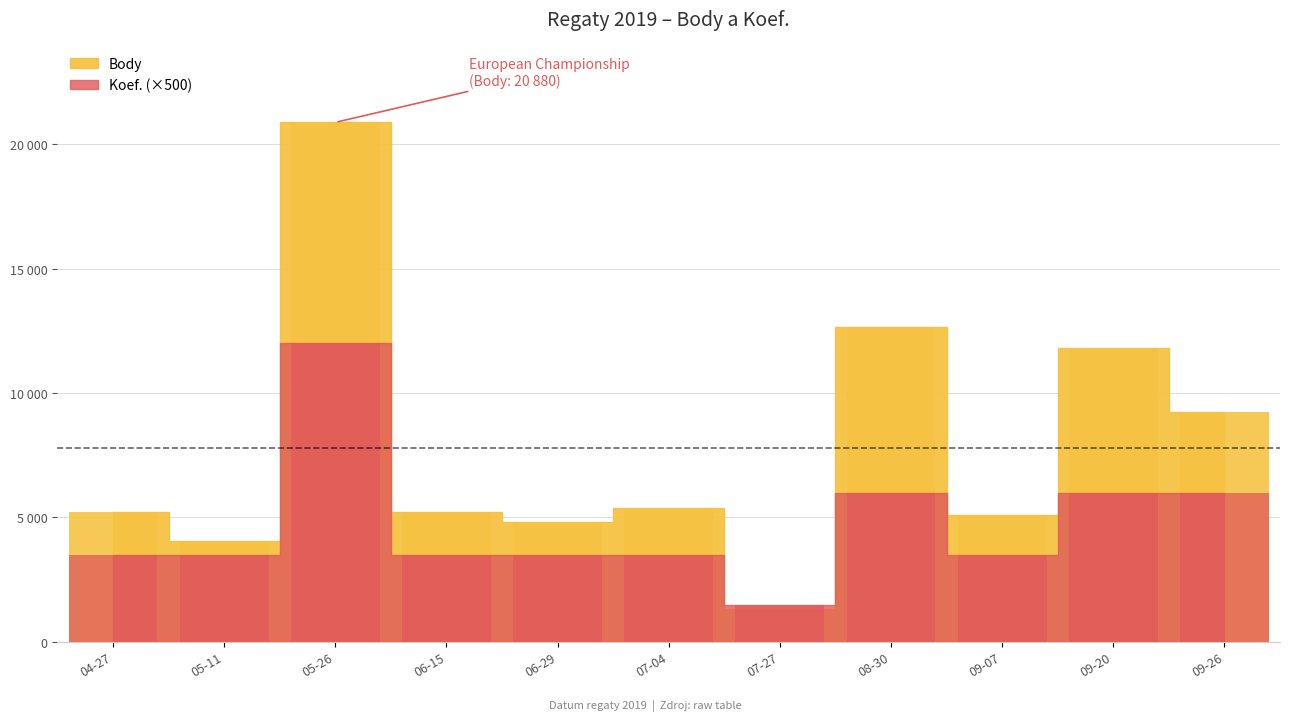

List the series in order of their overall mean, highest first.

Body, Koef.